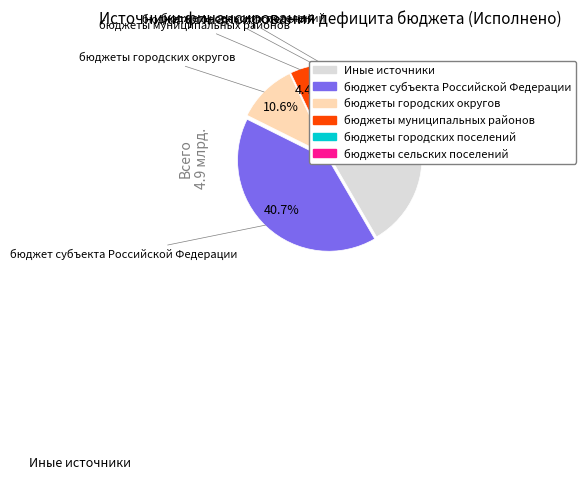

Is there a majority slice in this chart?

No